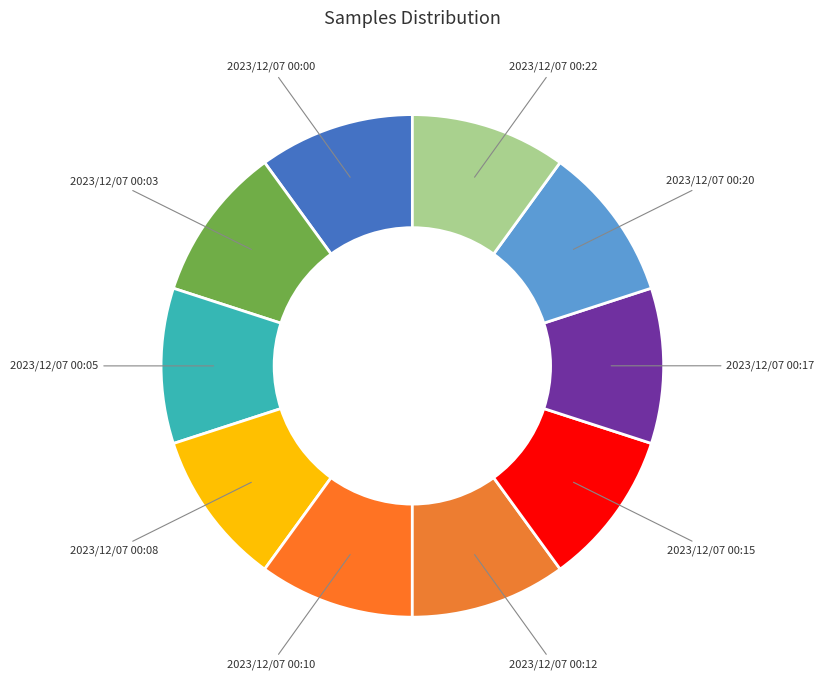

Does 2023/12/07 00:10 account for over 50% of the chart?

No